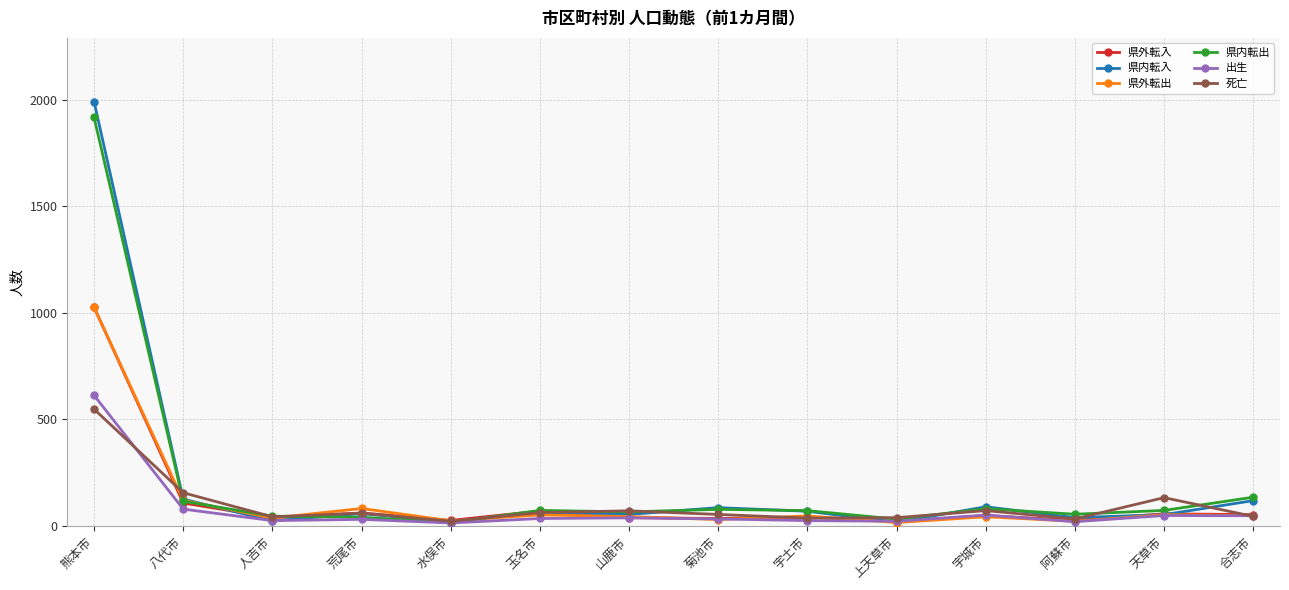

How many data points in 出生 are less than 34?

7